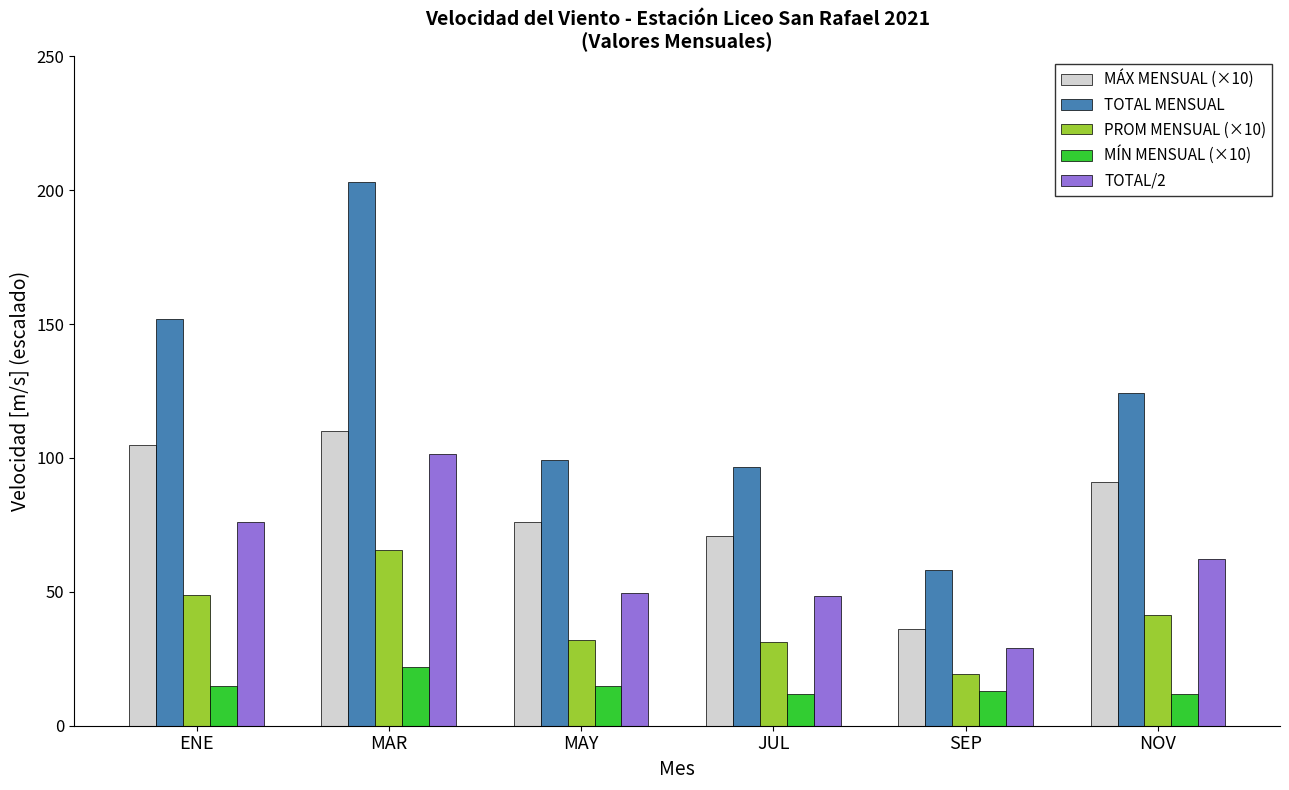

At ENE, list the series in order from smallest to largest.

MÍN MENSUAL (×10), PROM MENSUAL (×10), TOTAL/2, MÁX MENSUAL (×10), TOTAL MENSUAL